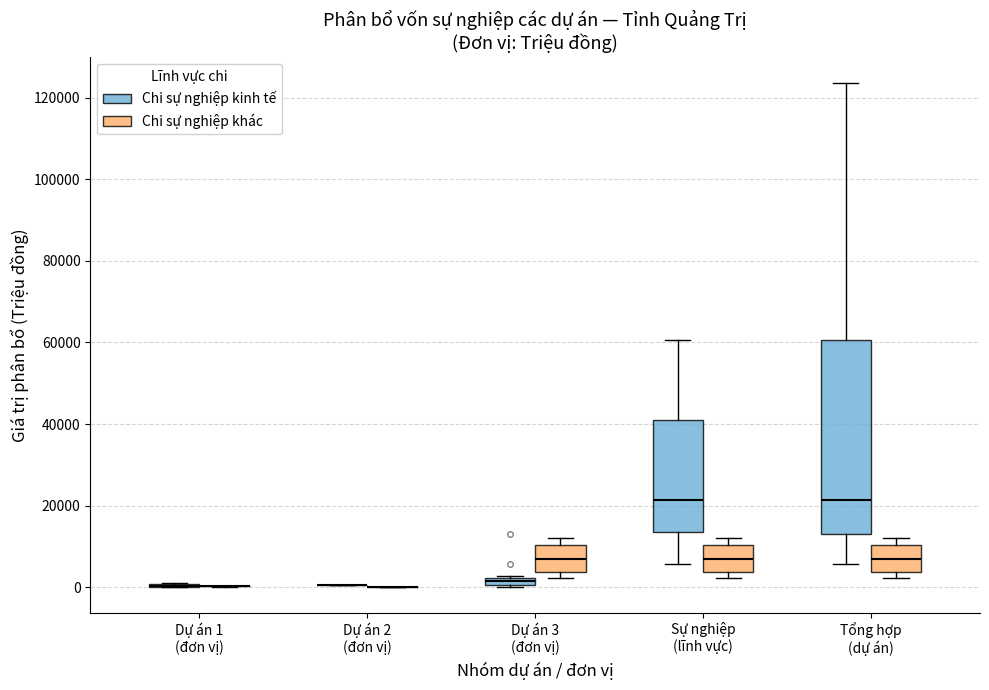

Where is the lower edge of the box for Dự án 3 (đơn vị) (Chi sự nghiệp kinh tế) on the y-axis? The values are not printed on the chart, so give them approximately, as read against the axis.

0